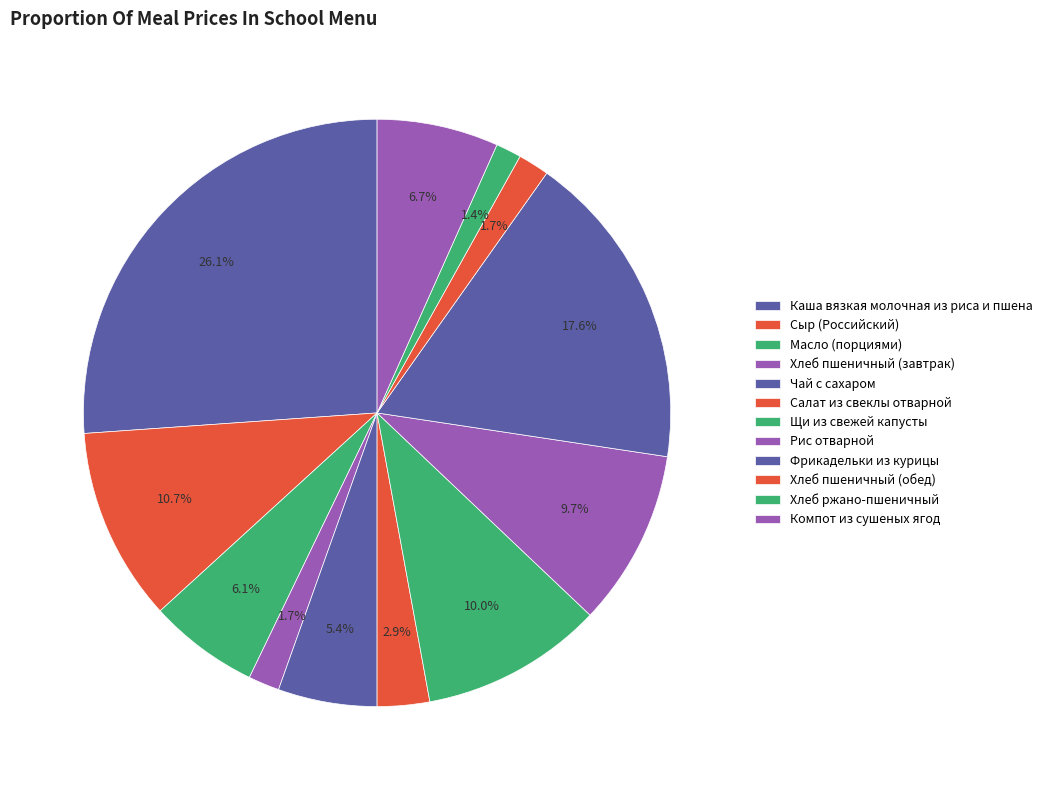

Count the number of slices in the pie.

12